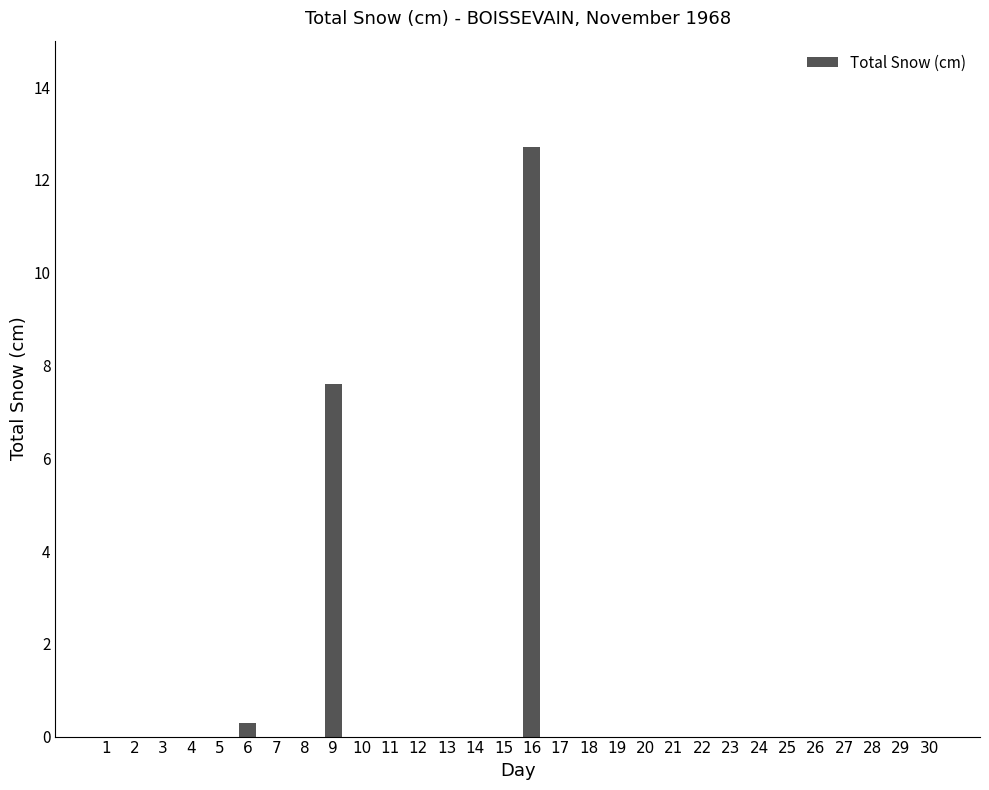

What is the greatest value displayed?

12.7